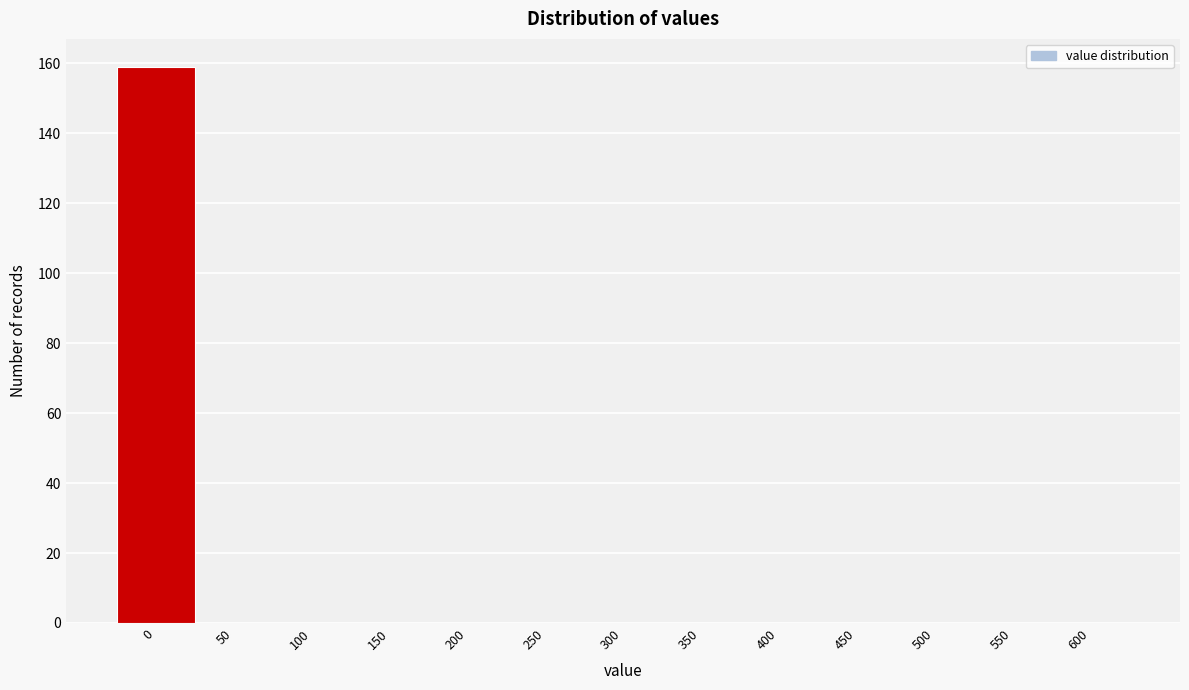

Reading right to left, extract all data points from this chart.

600=0	550=0	500=0	450=0	400=0	350=0	300=0	250=0	200=0	150=0	100=0	50=0	0=159